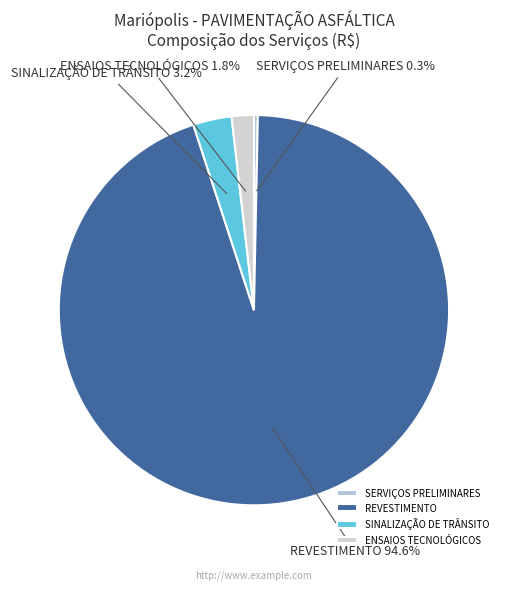

Does SERVIÇOS PRELIMINARES account for over 50% of the chart?

No